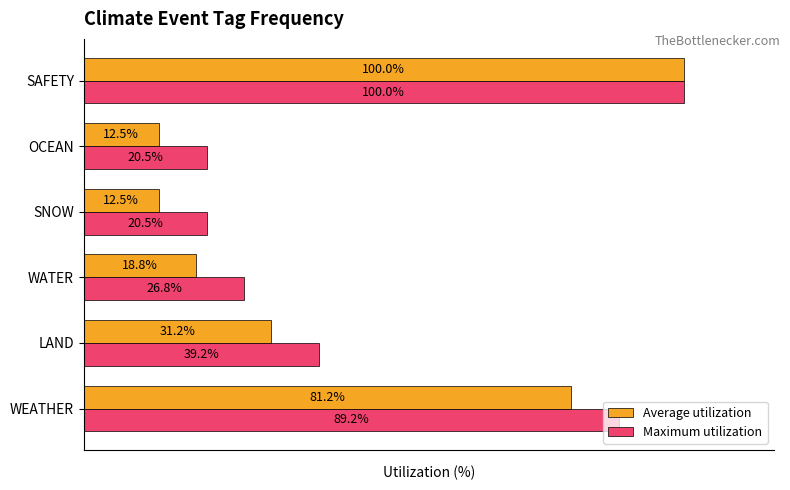

At which category is the sum across all series the highest?

SAFETY